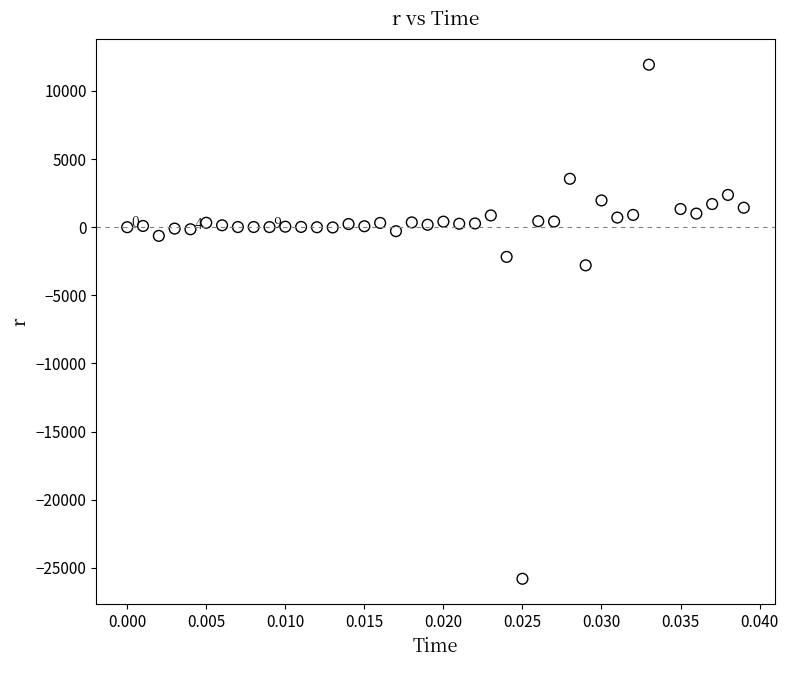

What is the range of Y values (max minus min)?

37728.7